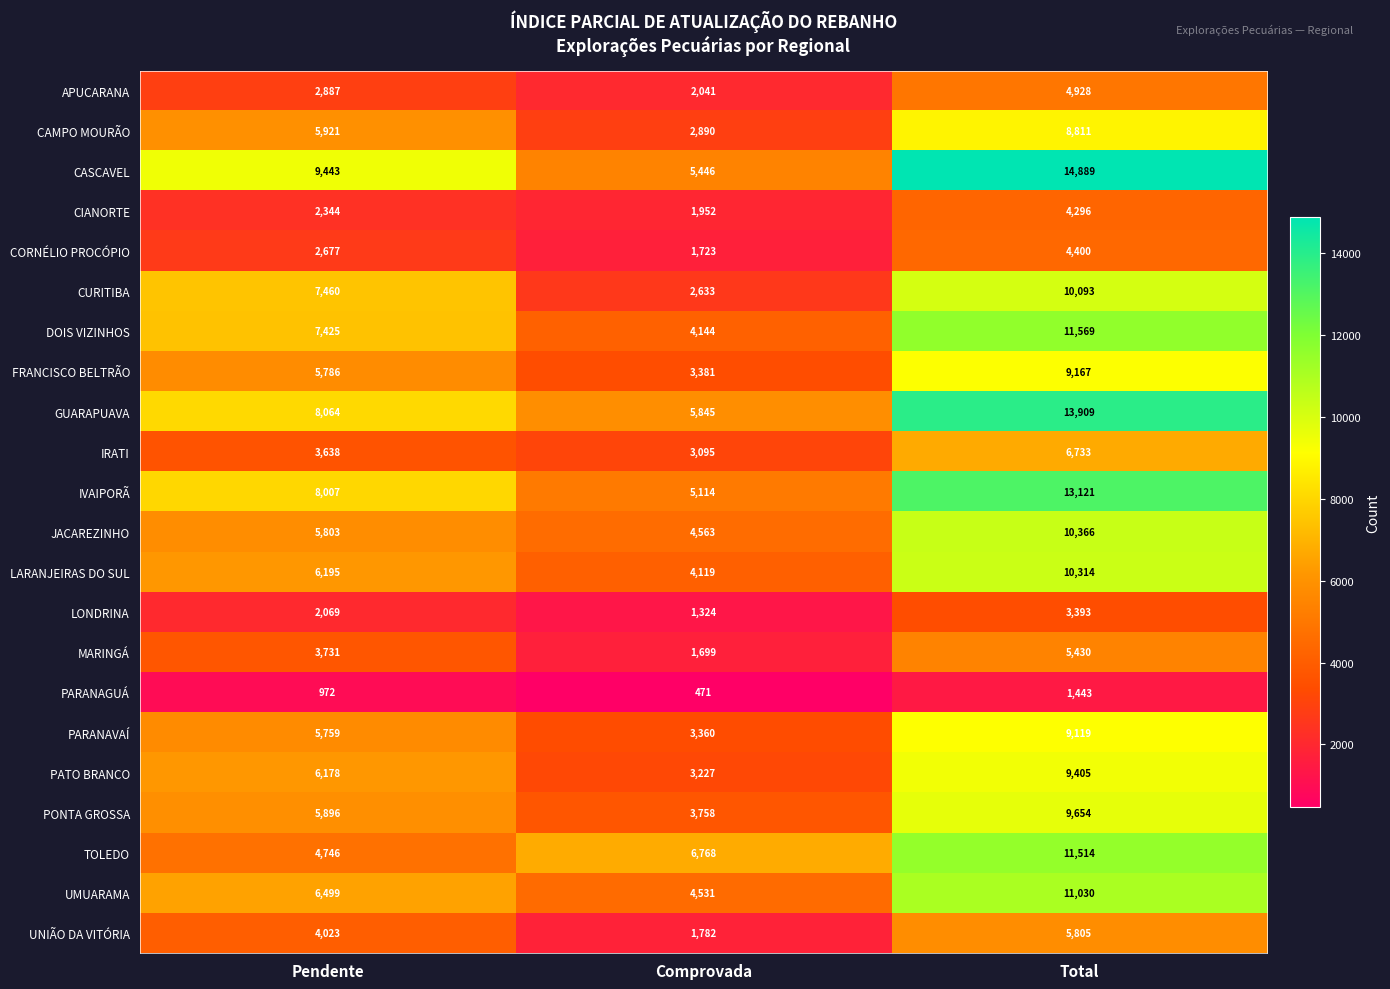

What is the sum of all CIANORTE values?

8592